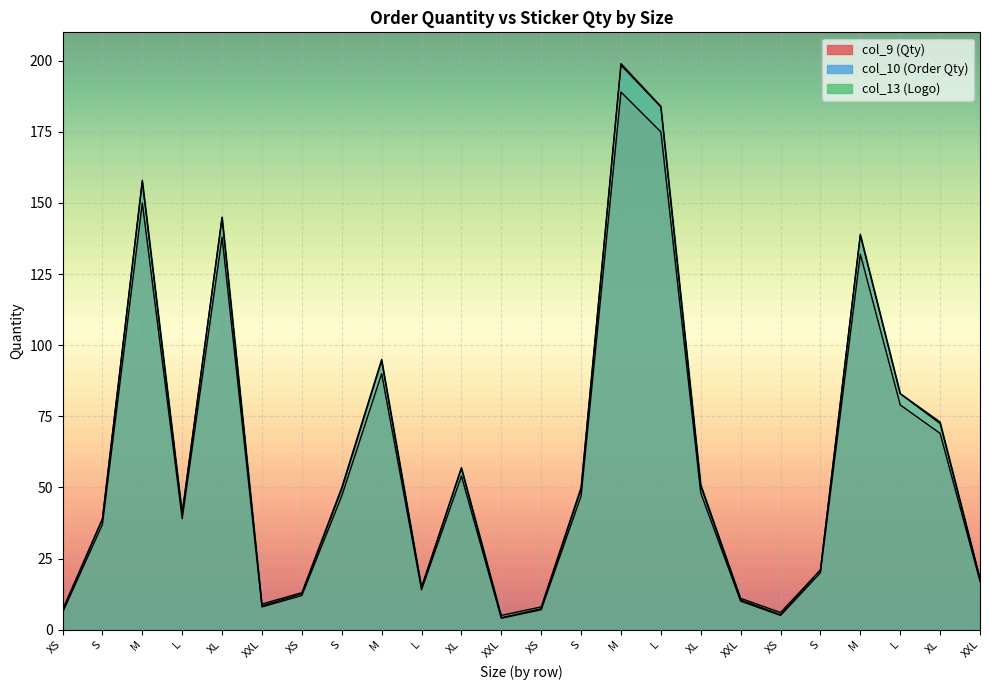

True or false: col_10 and col_9 intersect in this chart.

False